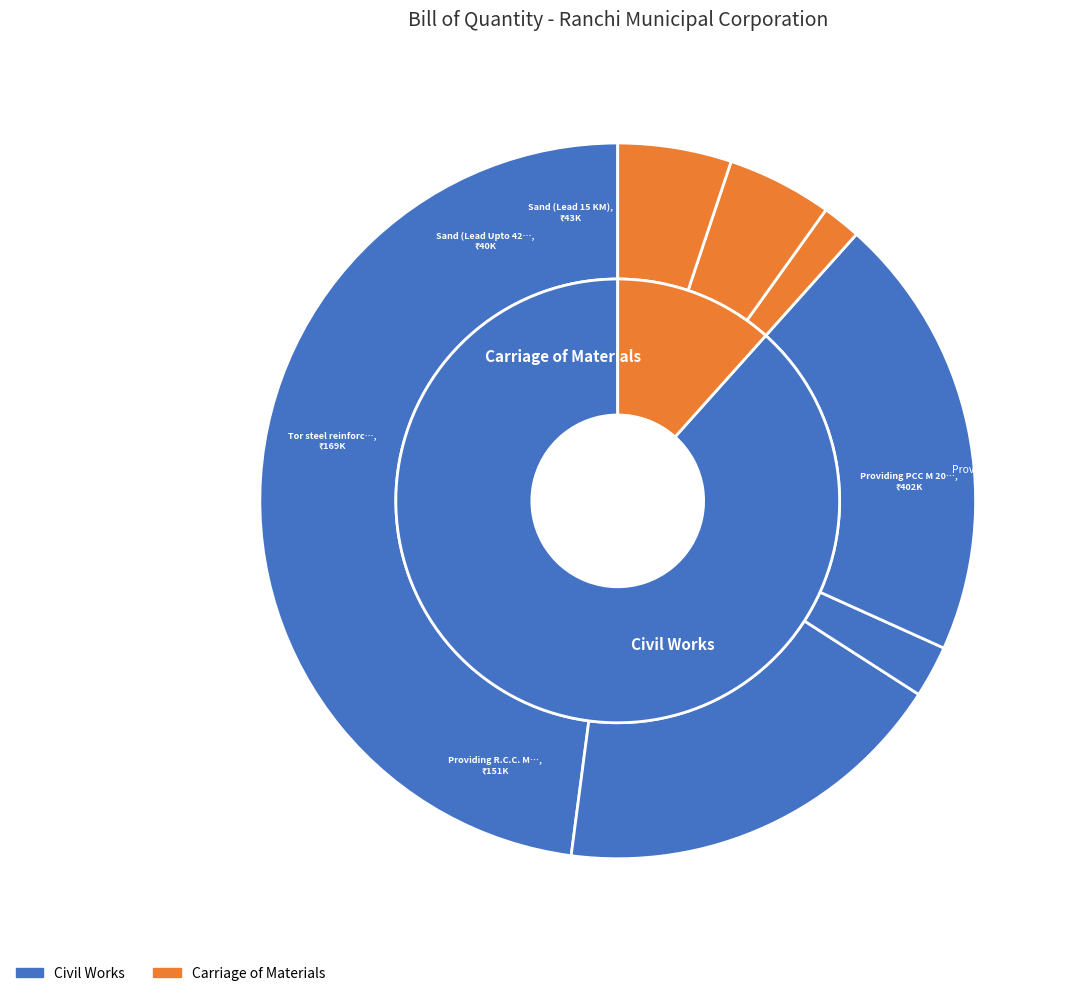

The Tor steel reinforcement slice represents 33% of the pie. True or false?

False